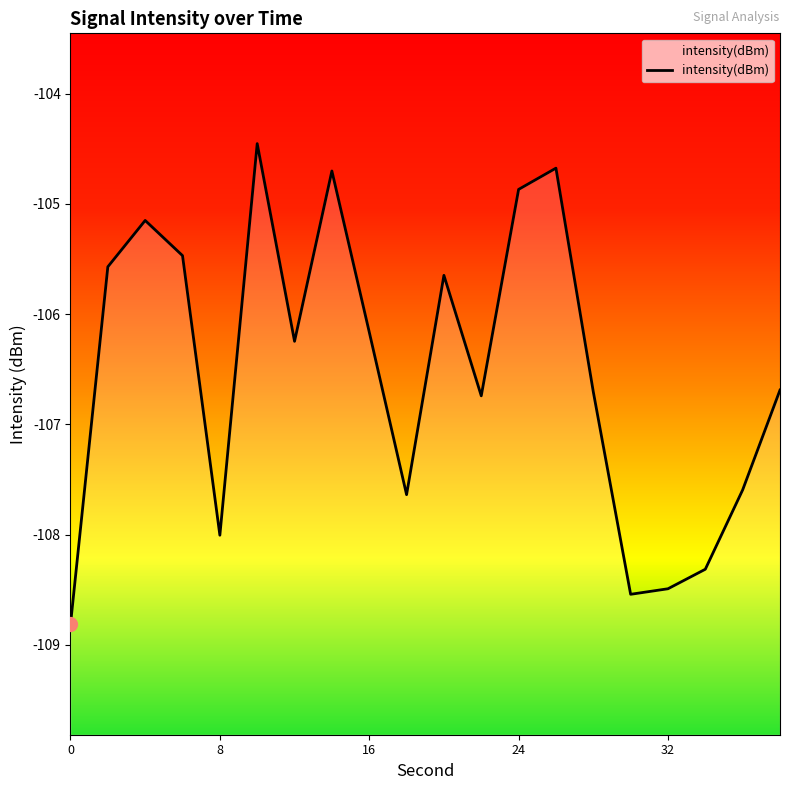

True or false: the data shows -42.7 at 6.

False